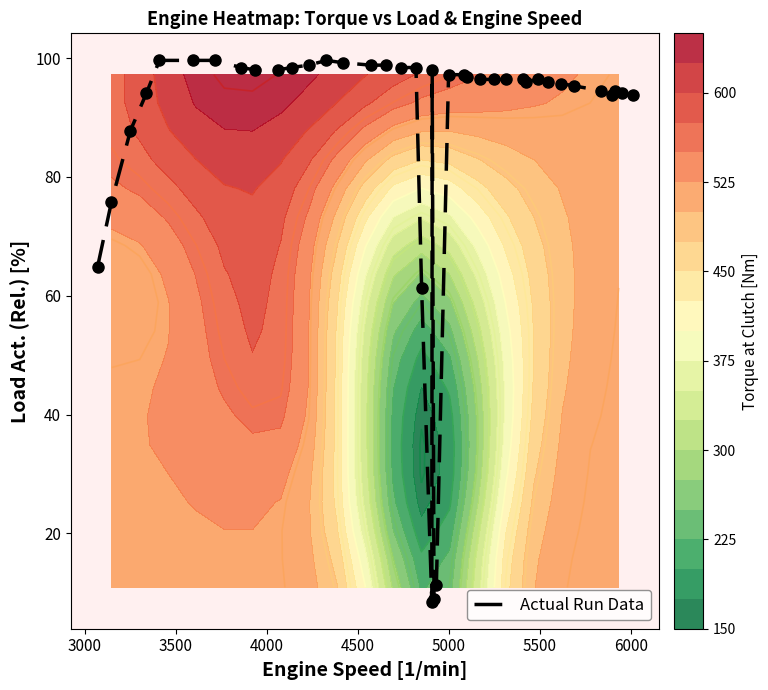

What is the lowest value of the Actual Run Data series?

8.5